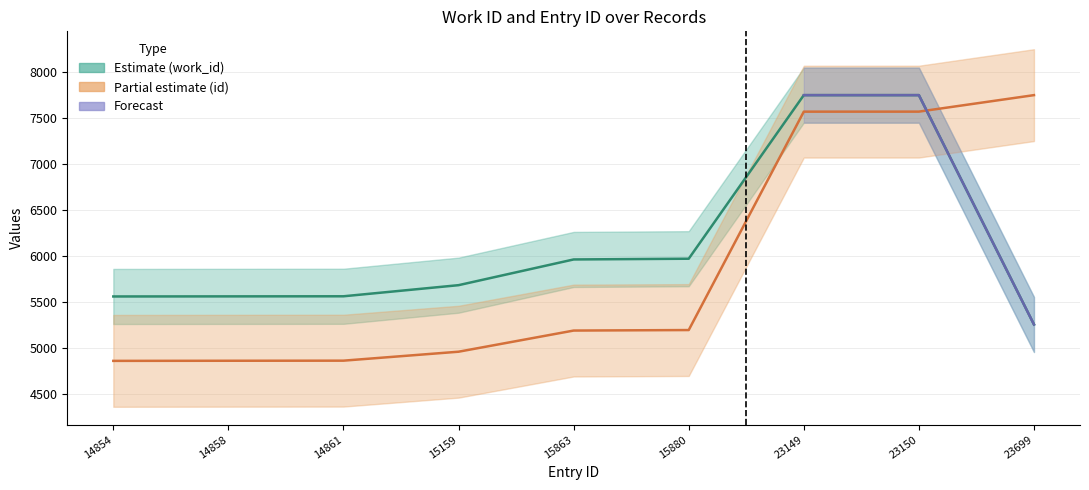

What is the average value of the id (normalized) series?

5868.7